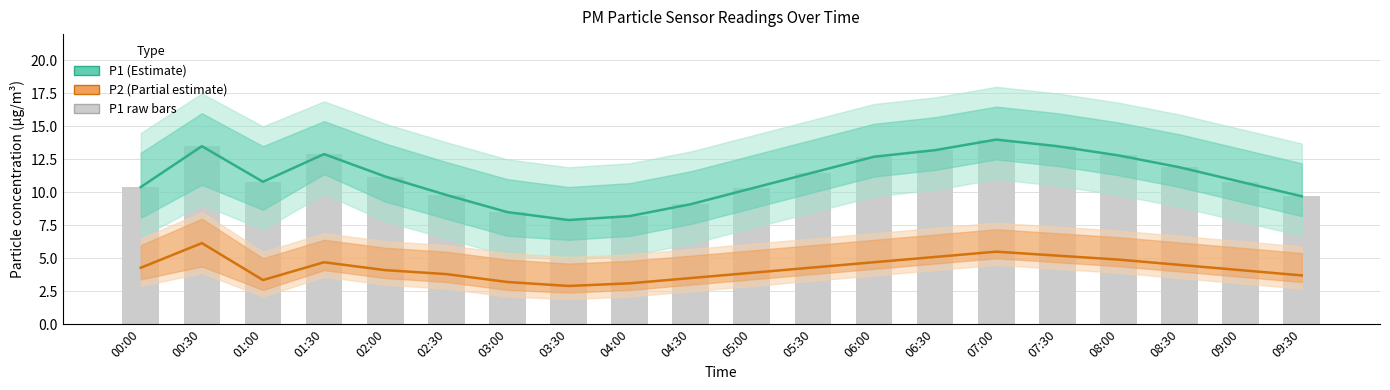

Reading right to left, list all the values displayed in this chart.

P1 (Estimate): 09:30=9.7	09:00=10.8	08:30=11.9	08:00=12.8	07:30=13.5	07:00=14.0	06:30=13.2	06:00=12.7	05:30=11.5	05:00=10.3	04:30=9.1	04:00=8.2	03:30=7.9	03:00=8.5	02:30=9.8	02:00=11.2	01:30=12.9	01:00=10.8	00:30=13.5	00:00=10.4
P2 (Partial estimate): 09:30=3.7	09:00=4.1	08:30=4.5	08:00=4.9	07:30=5.2	07:00=5.5	06:30=5.1	06:00=4.7	05:30=4.3	05:00=3.9	04:30=3.5	04:00=3.1	03:30=2.9	03:00=3.2	02:30=3.8	02:00=4.1	01:30=4.7	01:00=3.4	00:30=6.2	00:00=4.3
P1 raw: 09:30=9.7	09:00=10.8	08:30=11.9	08:00=12.8	07:30=13.5	07:00=14.0	06:30=13.2	06:00=12.7	05:30=11.5	05:00=10.3	04:30=9.1	04:00=8.2	03:30=7.9	03:00=8.5	02:30=9.8	02:00=11.2	01:30=12.9	01:00=10.8	00:30=13.5	00:00=10.4